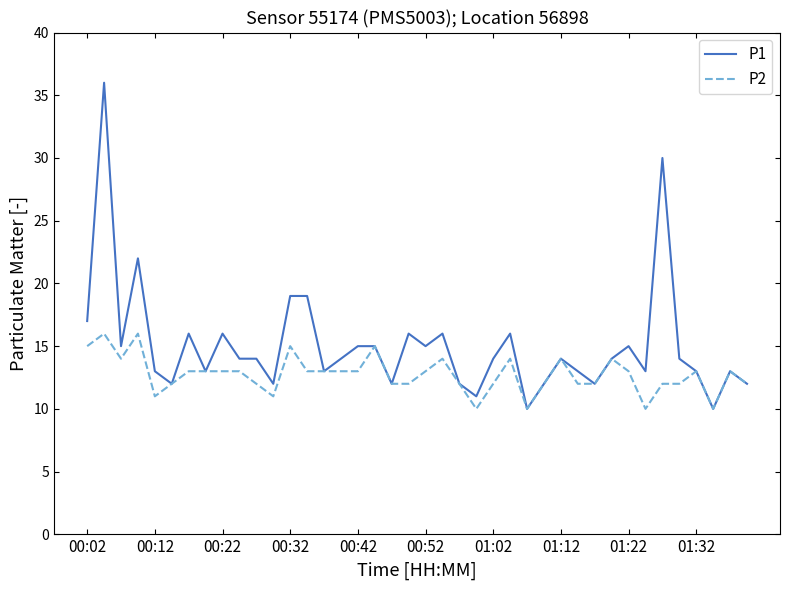

Which series has the widest spread of values?

P1